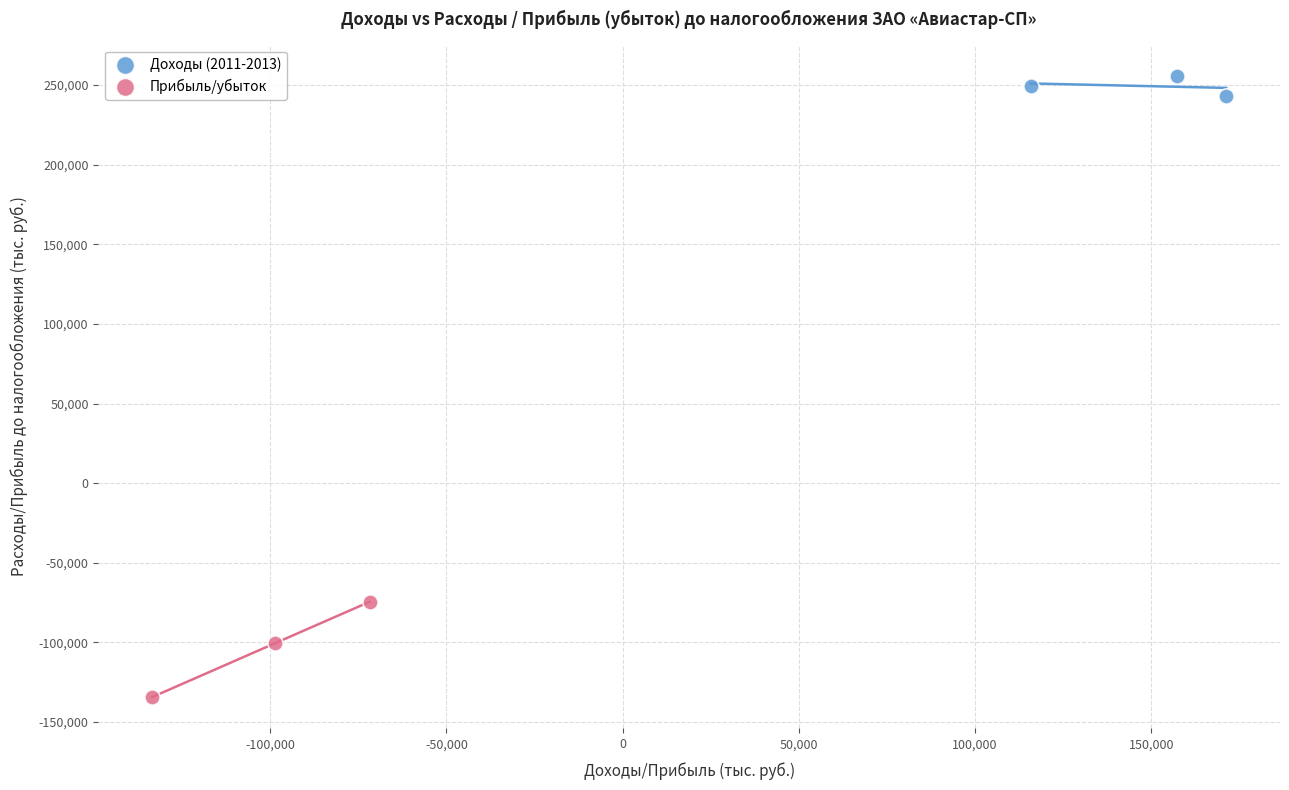

Which series reaches the maximum Y coordinate?

Доходы (2011-2013)